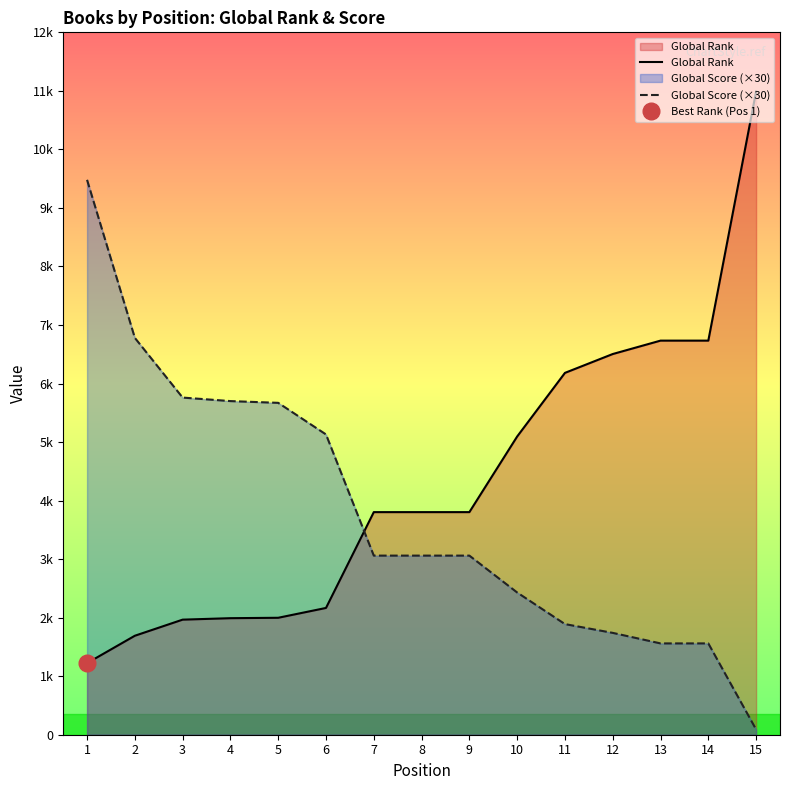

At which label does Global Score (×30) reach its peak?

1